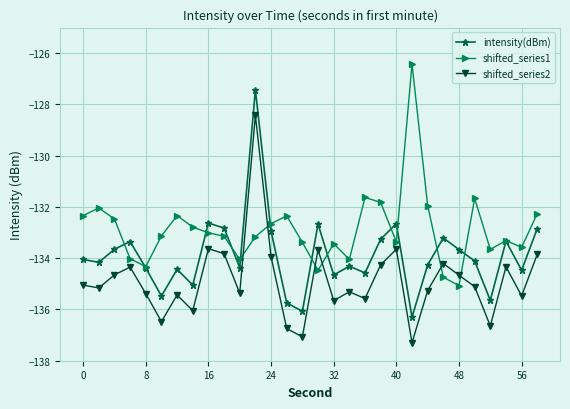

True or false: intensity(dBm) and shifted_series2 cross at least once.

False